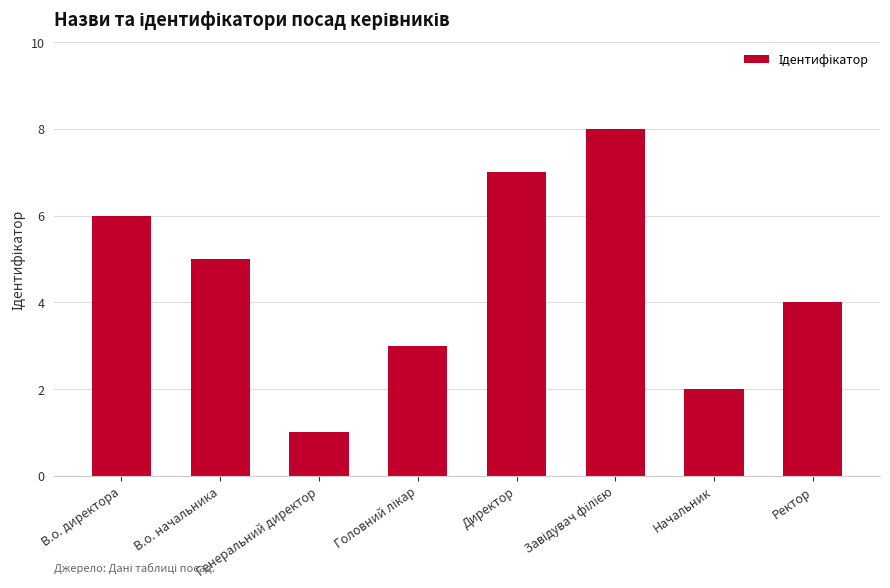

What is the maximum value shown in the chart?

8